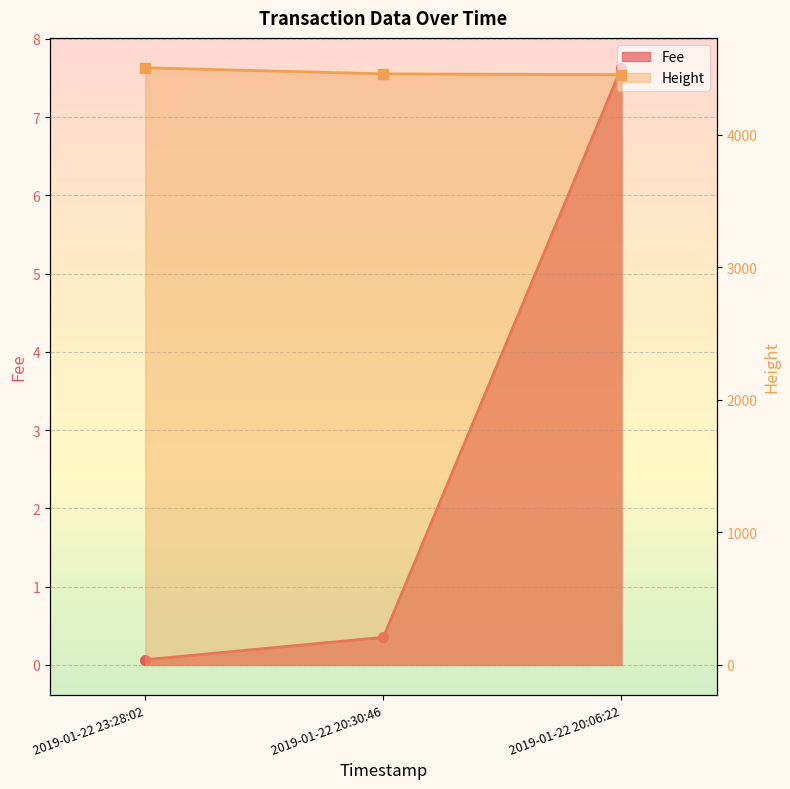

At which category is the sum across all series the highest?

2019-01-22 23:28:02